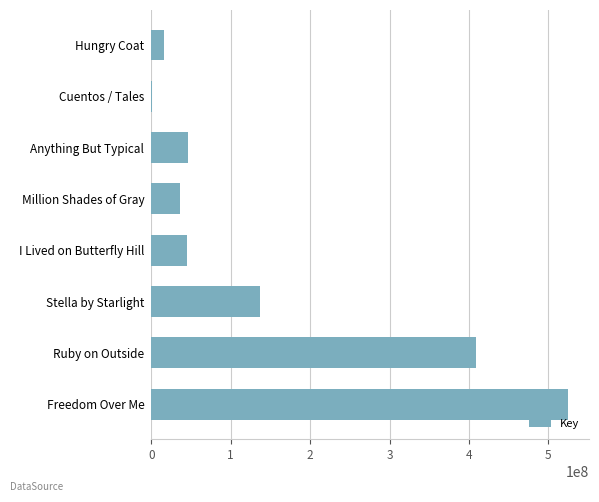

The value at Freedom Over Me is 524910805. True or false?

True